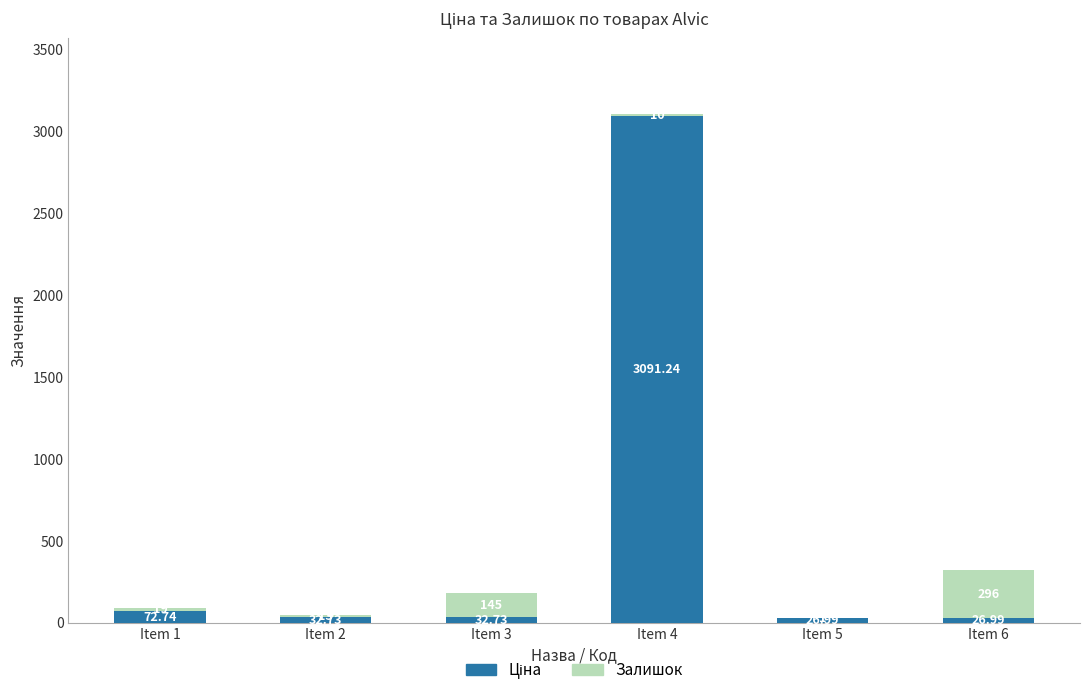

Are the bars grouped side by side (vs. stacked)?

No